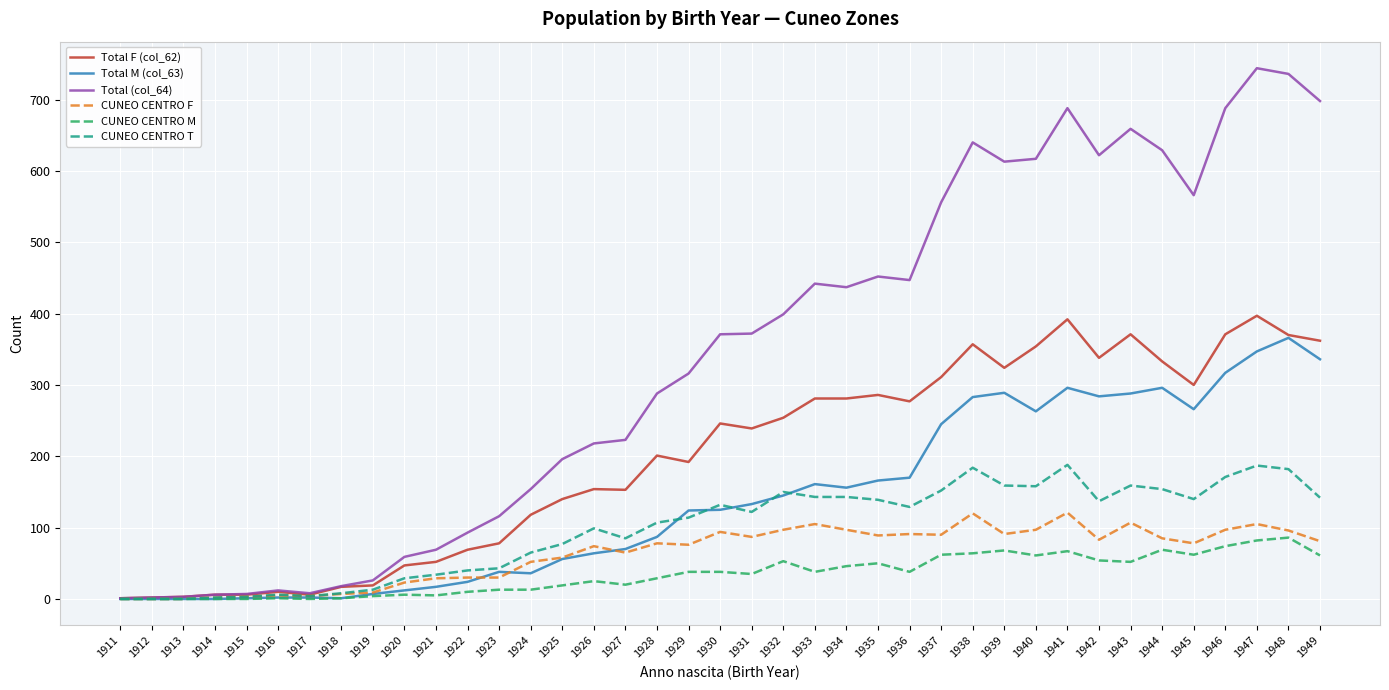

The Total (col_64) series shows 433 at 1929. True or false?

False